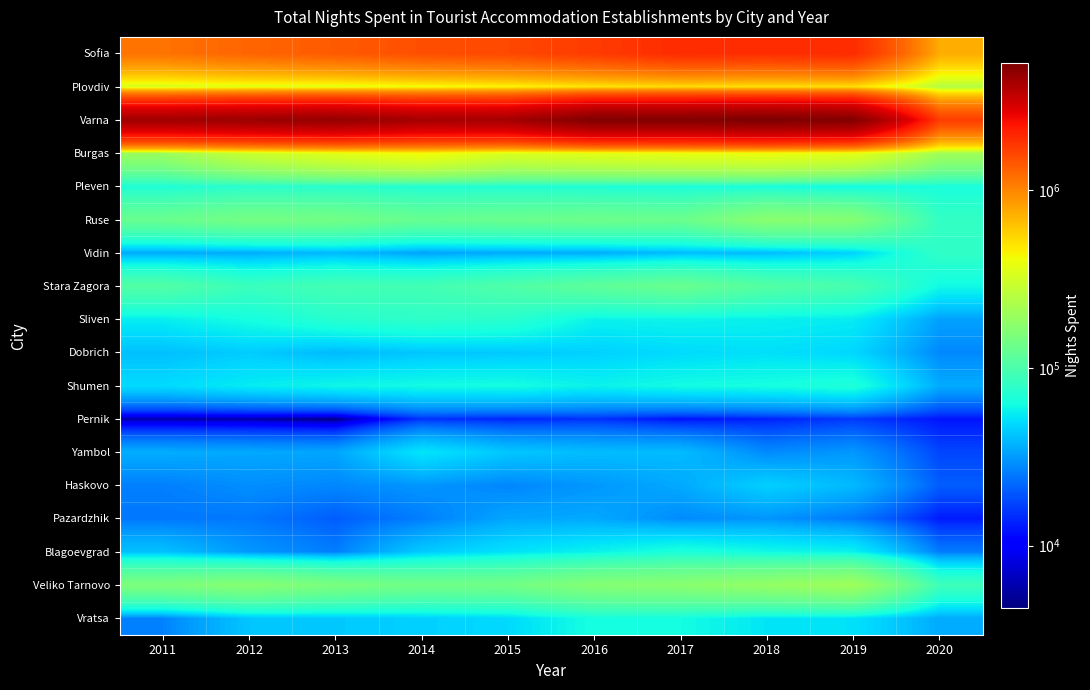

Reading left to right, list all the values displayed in this chart.

Sofia: 2011=1156599	2012=1279920	2013=1385236	2014=1505920	2015=1581387	2016=1751999	2017=1966516	2018=1925881	2019=1973362	2020=744965
Plovdiv: 2011=327270	2012=357463	2013=359964	2014=403365	2015=432110	2016=483762	2017=516776	2018=499426	2019=510676	2020=238022
Varna: 2011=4165920	2012=4316310	2013=4485311	2014=4053534	2015=4097665	2016=5059435	2017=5027527	2018=5185978	2019=4980352	2020=1725438
Burgas: 2011=196433	2012=292791	2013=359409	2014=416353	2015=337010	2016=361207	2017=381291	2018=394376	2019=366318	2020=208676
Pleven: 2011=69026	2012=74614	2013=73707	2014=70426	2015=70061	2016=68251	2017=65962	2018=64556	2019=60632	2020=66091
Ruse: 2011=128557	2012=143272	2013=140585	2014=125996	2015=129752	2016=134091	2017=130254	2018=170877	2019=164486	2020=81112
Vidin: 2011=35178	2012=35767	2013=38949	2014=33330	2015=35173	2016=35602	2017=39851	2018=39817	2019=46655	2020=79601
Stara Zagora: 2011=106755	2012=86329	2013=94045	2014=92711	2015=104139	2016=117771	2017=128583	2018=107702	2019=97300	2020=61071
Sliven: 2011=55985	2012=63756	2013=73494	2014=78166	2015=74853	2016=57752	2017=58777	2018=57014	2019=55230	2020=33017
Dobrich: 2011=40858	2012=44552	2013=39198	2014=42737	2015=43458	2016=46019	2017=49224	2018=51033	2019=47906	2020=27840
Shumen: 2011=49216	2012=55177	2013=59727	2014=61918	2015=63348	2016=57959	2017=62253	2018=63814	2019=68032	2020=35370
Pernik: 2011=5730	2012=5610	2013=4437	2014=15198	2015=13897	2016=15093	2017=12041	2018=13504	2019=16045	2020=12419
Yambol: 2011=35767	2012=34814	2013=34178	2014=52848	2015=42906	2016=40002	2017=39694	2018=28134	2019=30988	2020=17485
Haskovo: 2011=26074	2012=29006	2013=27476	2014=30578	2015=27326	2016=30935	2017=35022	2018=45826	2019=38984	2020=20557
Pazardzhik: 2011=24758	2012=24814	2013=20532	2014=25854	2015=34145	2016=34871	2017=28461	2018=30279	2019=24892	2020=12833
Blagoevgrad: 2011=41365	2012=30982	2013=25794	2014=43936	2015=51870	2016=57963	2017=66940	2018=61199	2019=57915	2020=25392
Veliko Tarnovo: 2011=153384	2012=166002	2013=149999	2014=137268	2015=139432	2016=164366	2017=170395	2018=185622	2019=204075	2020=89279
Vratsa: 2011=26558	2012=42607	2013=43579	2014=45734	2015=48882	2016=64430	2017=62776	2018=52848	2019=51609	2020=35184